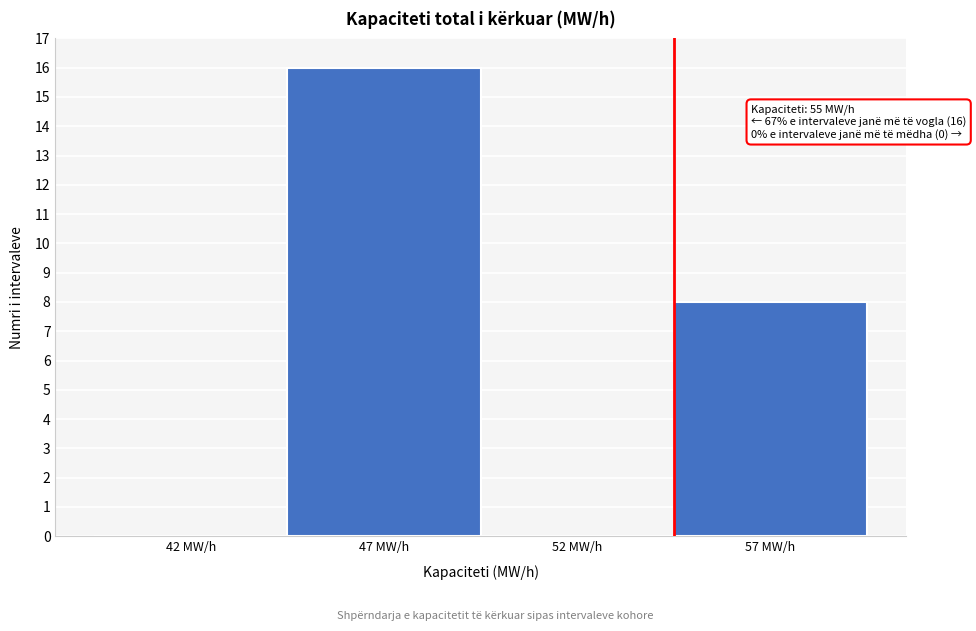

Reading left to right, list all the values displayed in this chart.

42 MW/h=0	47 MW/h=16	52 MW/h=0	57 MW/h=8